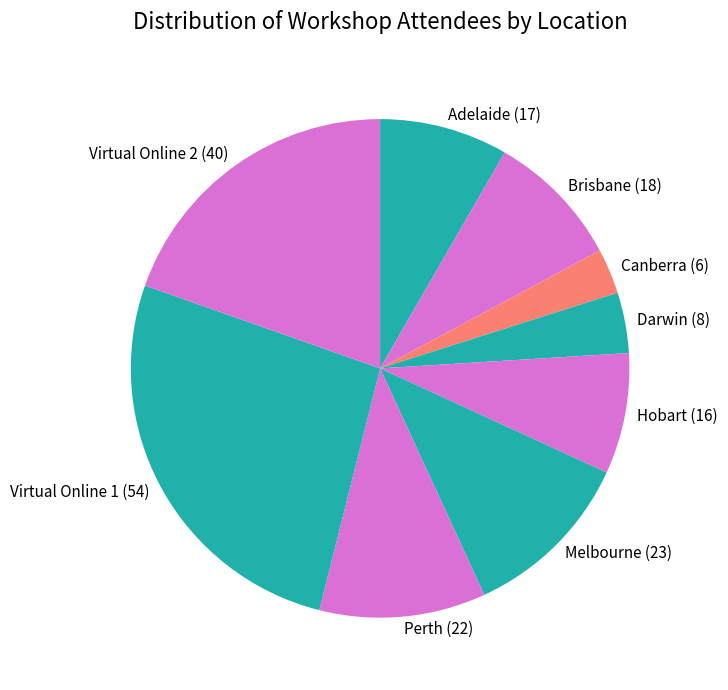

Approximately how many times larger is the value at Canberra (6) compared to Hobart (16)?

0.4